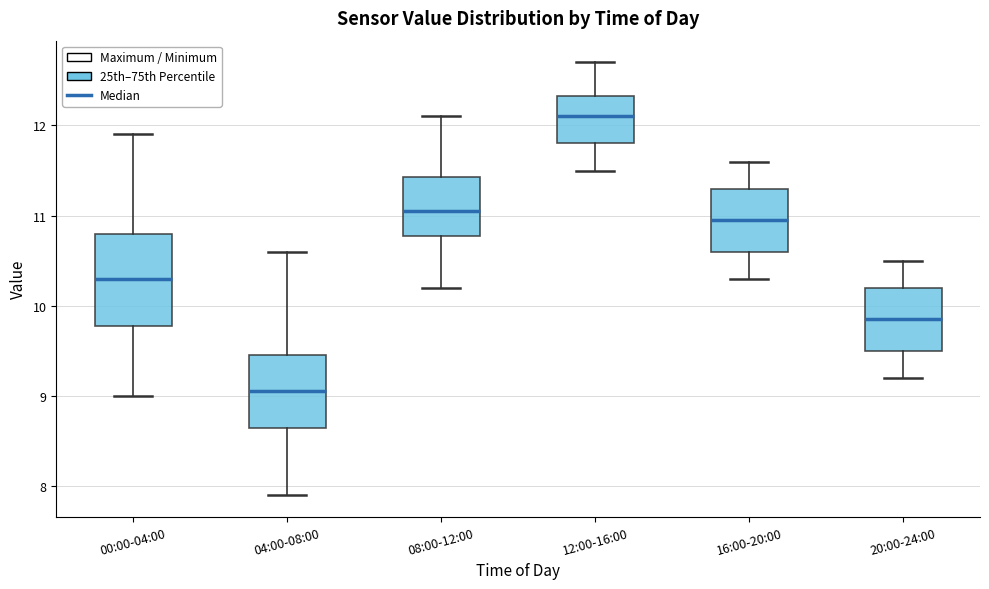

Comparing the boxes themselves (not the whiskers), which one is the tallest?

00:00-04:00